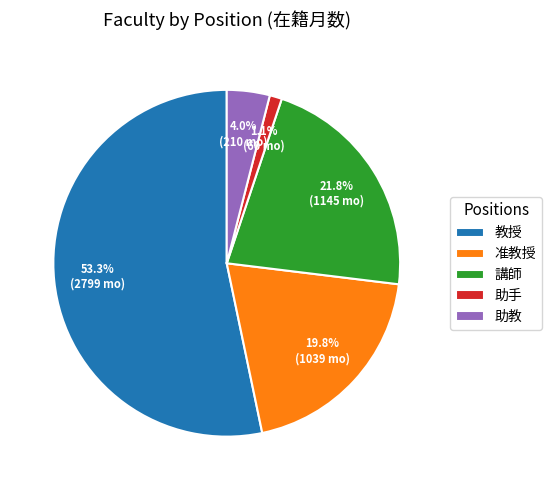

Combined, do 教授 and 助手 account for over 50%?

Yes